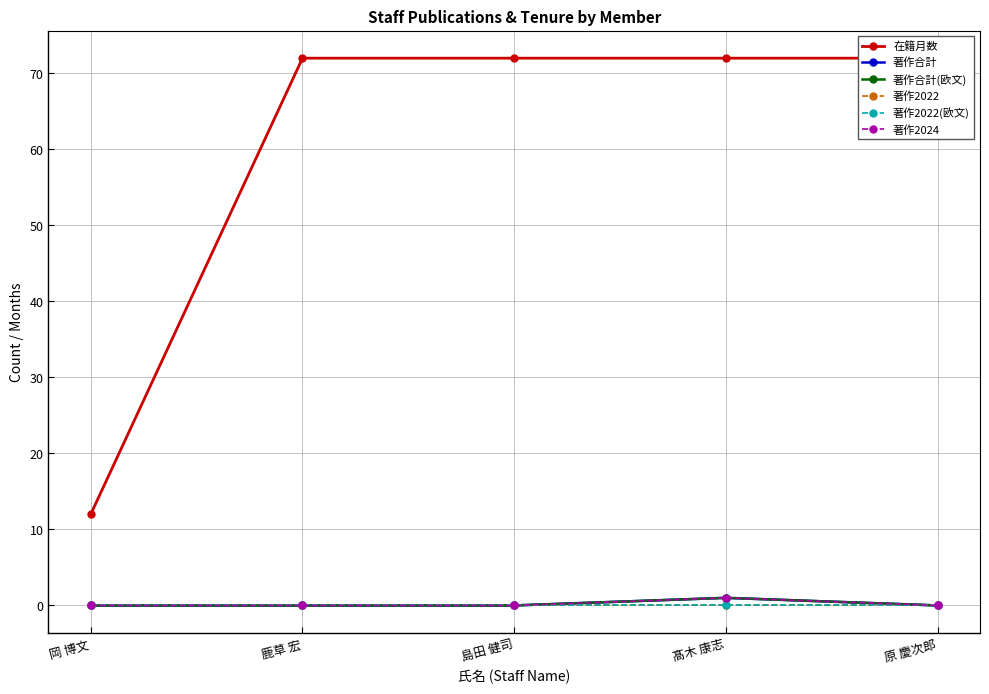

Which series changed the most between 岡 博文 and 島田 健司?

在籍月数